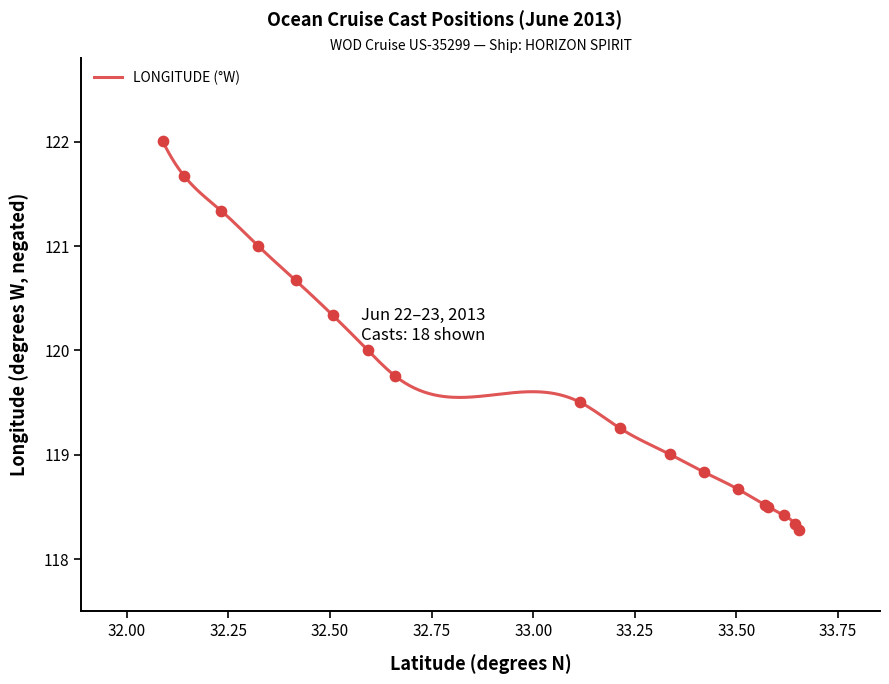

What is the minimum value for LONGITUDE (°W)?

118.3